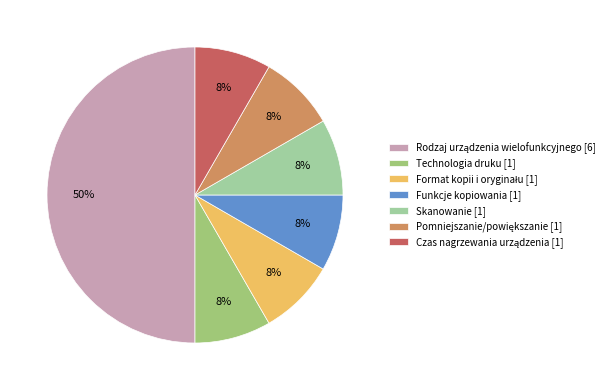

To the nearest percent, what is the average slice percentage?

14%